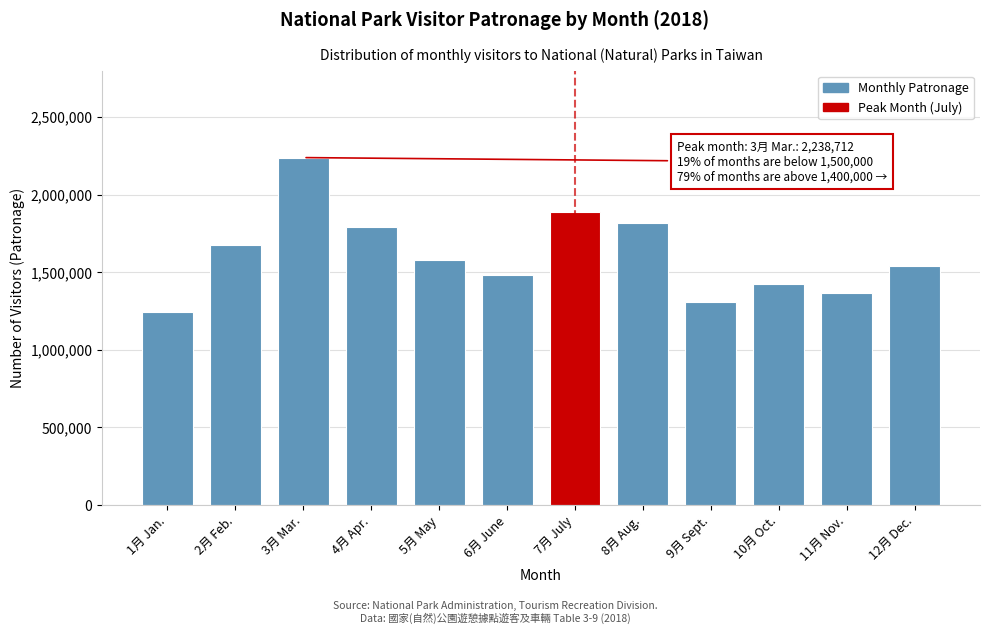

Reading right to left, what are all the values shown in this chart?

12月 Dec.=1539002	11月 Nov.=1363585	10月 Oct.=1427427	9月 Sept.=1310986	8月 Aug.=1819002	7月 July=1889572	6月 June=1482493	5月 May=1576748	4月 Apr.=1794426	3月 Mar.=2238712	2月 Feb.=1674484	1月 Jan.=1241074